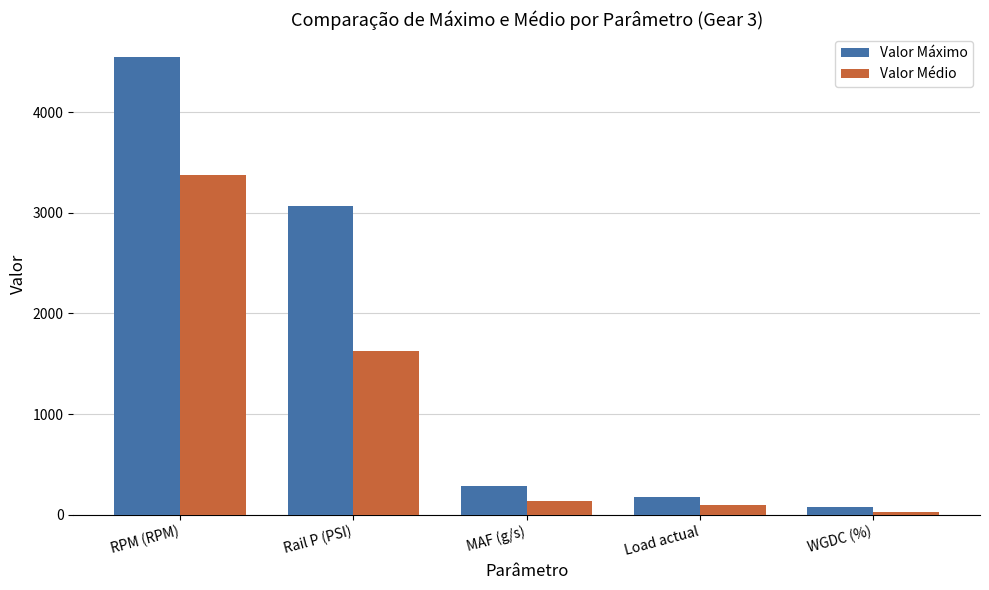

What is the highest value of the Valor Máximo series?

4553.0